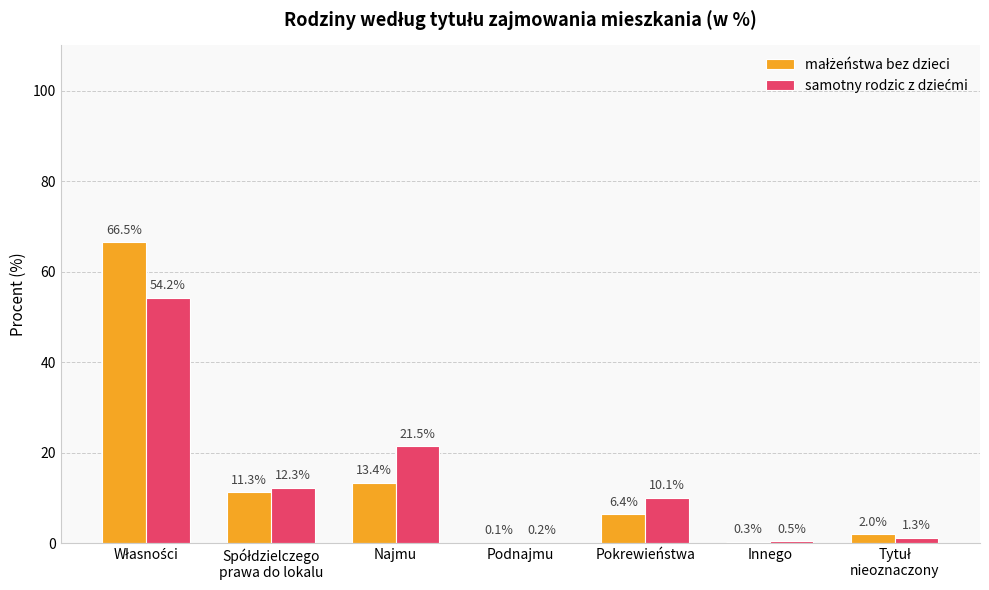

Are the bars horizontal?

No